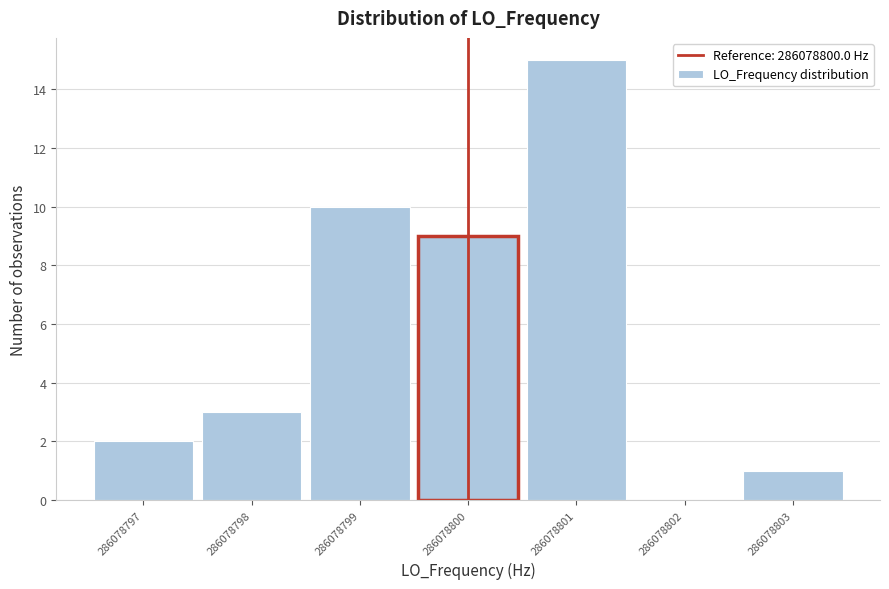

What is the height of the bar covering 286078796.5 to 286078797.5 on the x-axis? The values are not printed on the chart, so give them approximately, as read against the axis.

2